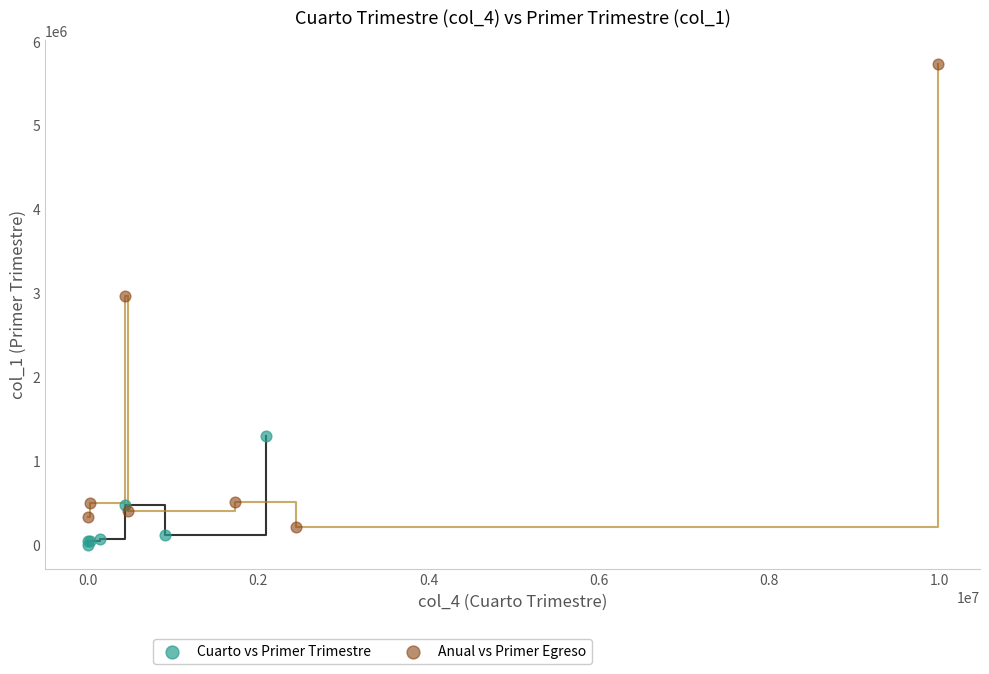

What are all the series names shown in the legend?

Cuarto vs Primer Trimestre, Anual vs Primer Egreso